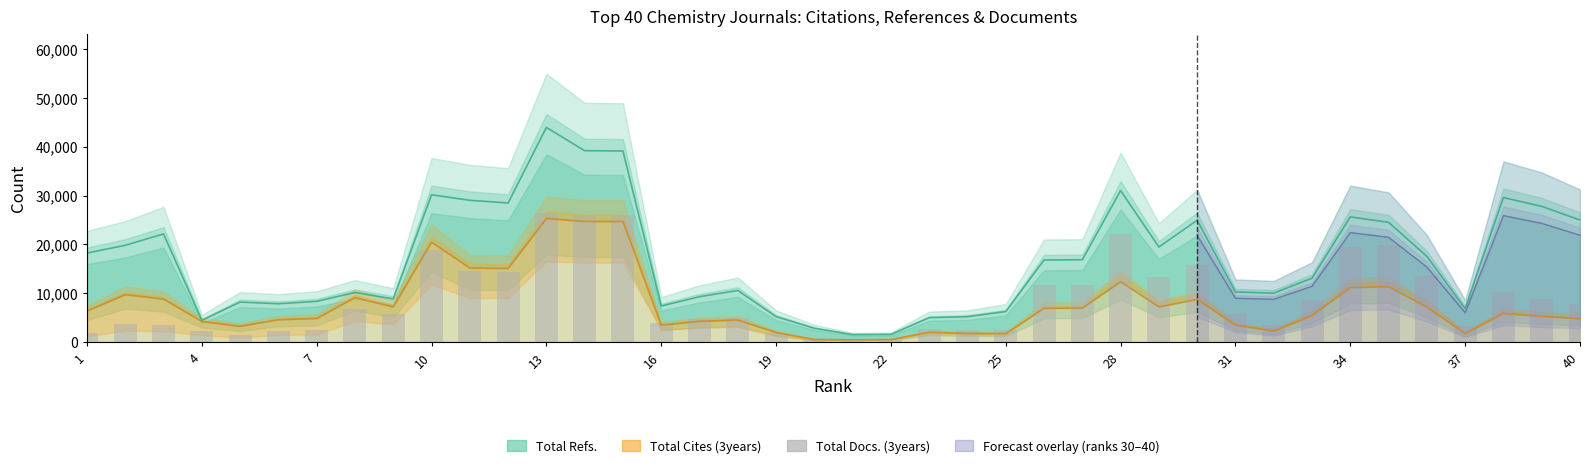

Between 34 and 7, which is larger?

34